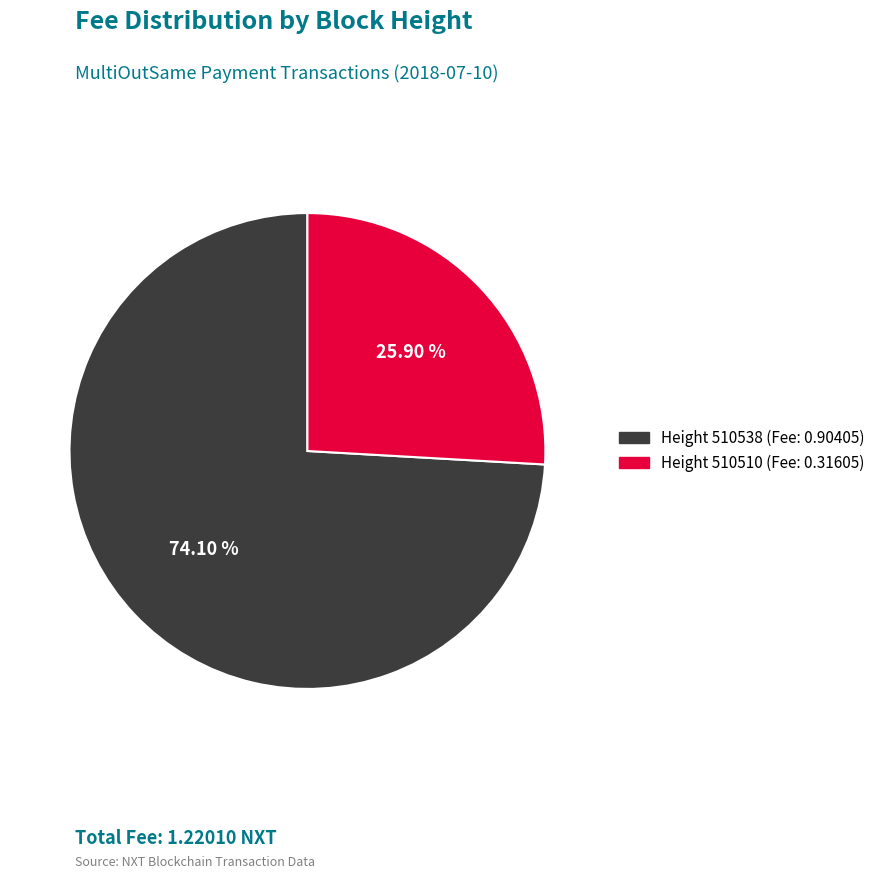

Does any single category account for the majority?

Yes